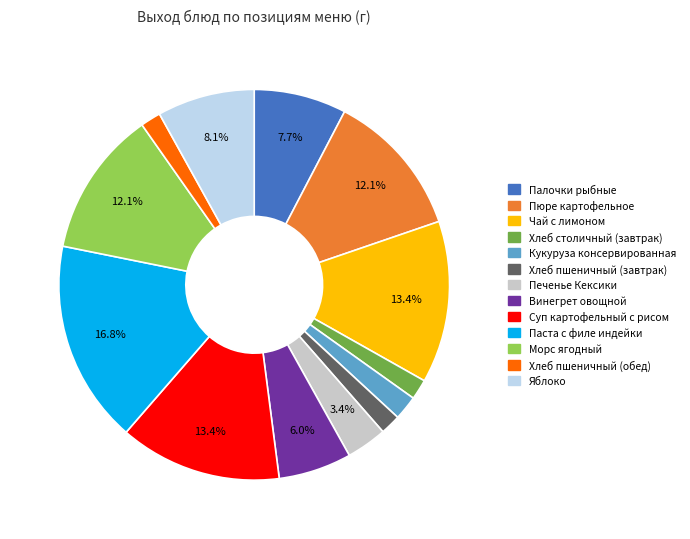

Does Яблоко account for over 50% of the chart?

No